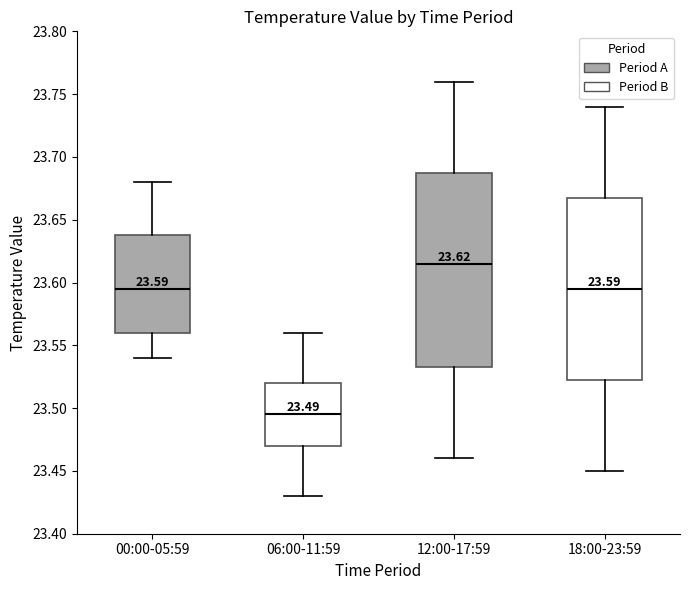

Which box's median line is the lowest?

06:00-11:59